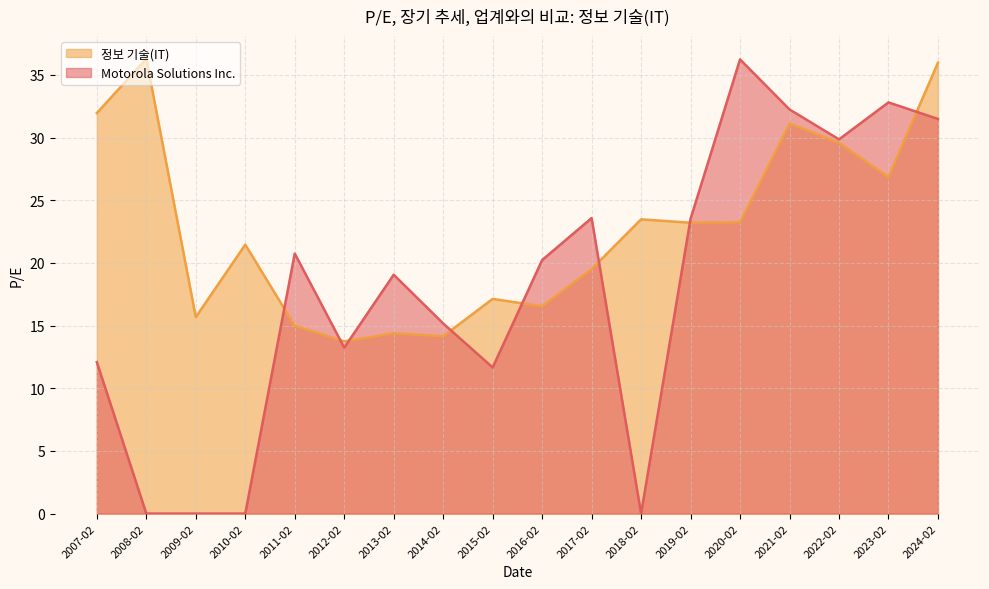

At which category is the sum across all series the highest?

2024-02